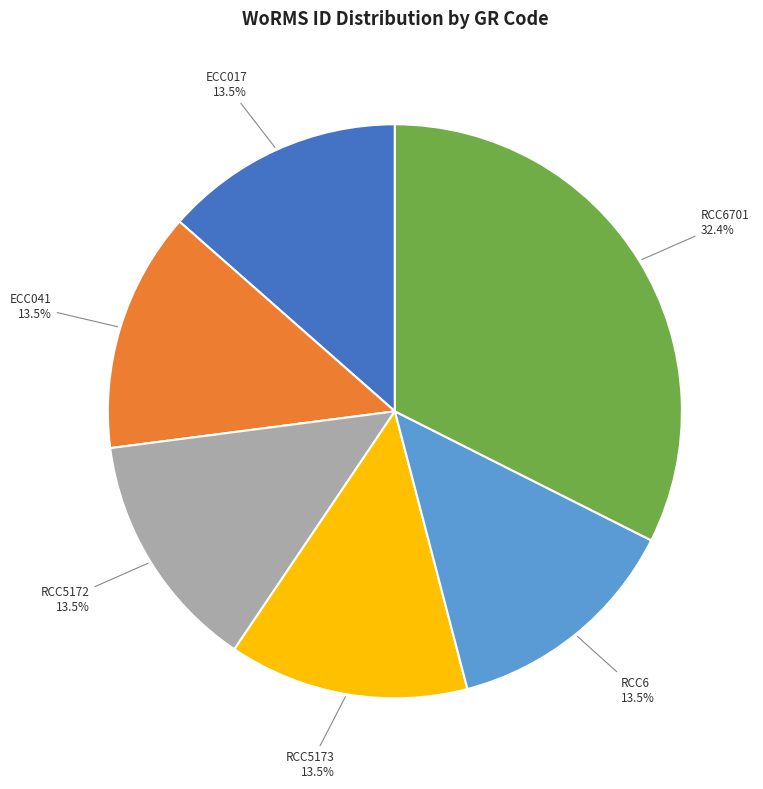

How many segments does this pie chart have?

6